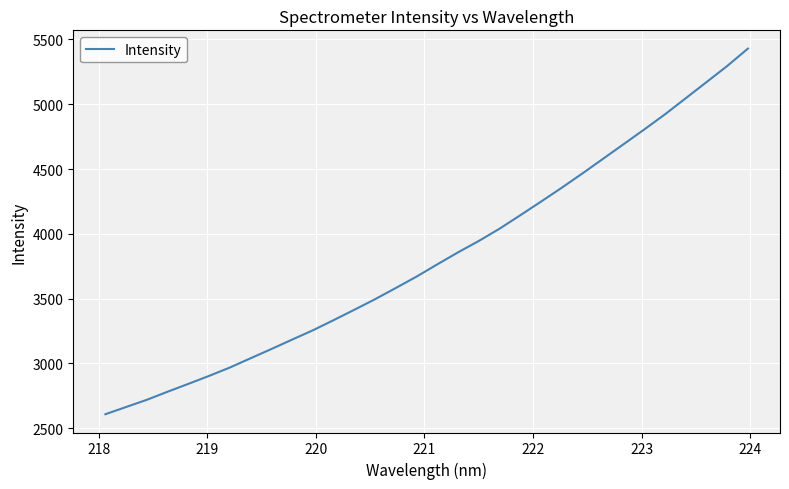

What is the difference between the maximum and minimum values?

2821.9